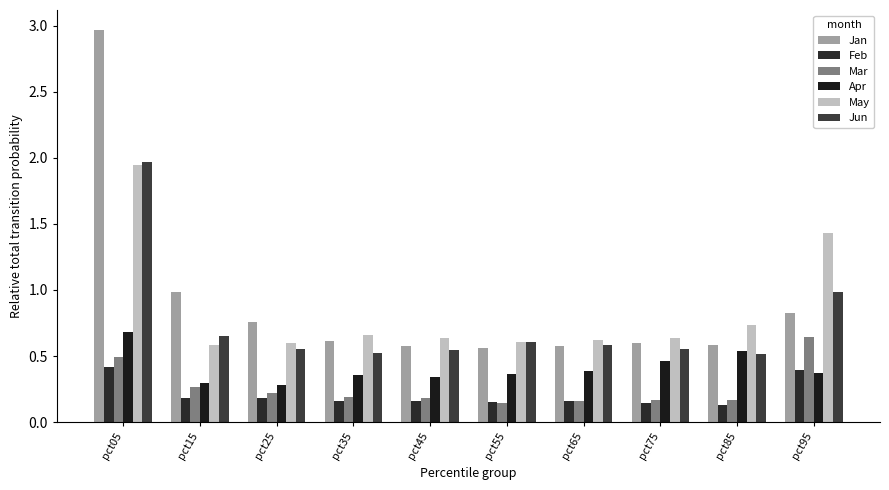

Where is Mar nearest to the value 0?

pct55